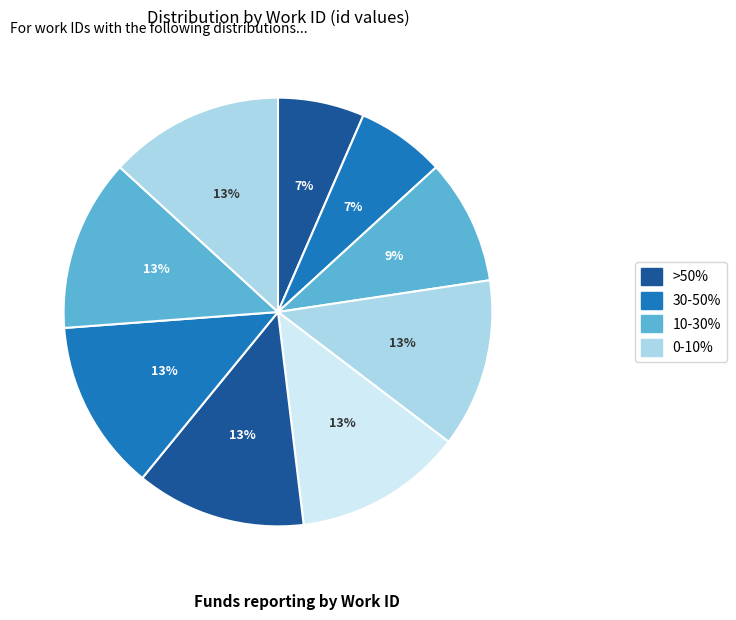

Count the number of slices in the pie.

9